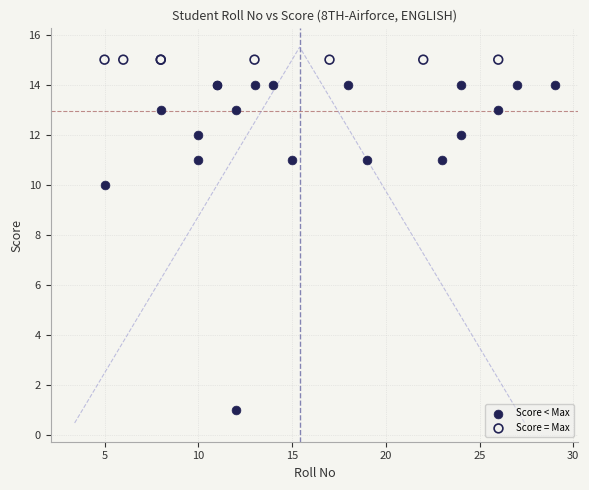

Which series reaches the minimum Y coordinate?

Score < Max